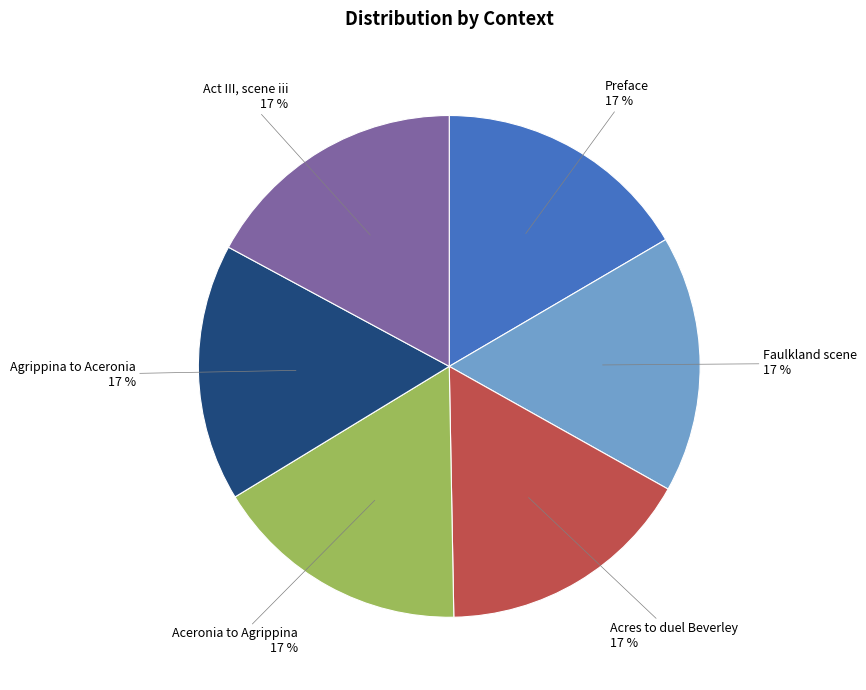

Combined, do Preface and Acres to duel Beverley account for over 50%?

No